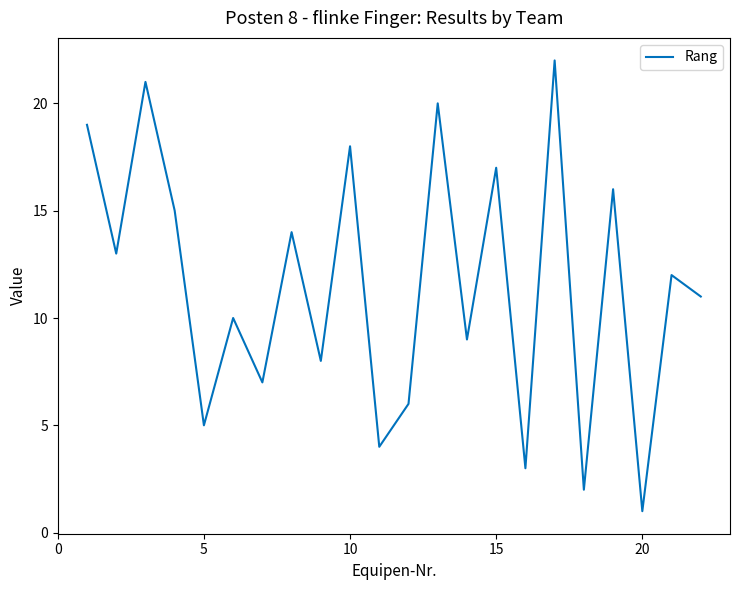

What is the maximum value shown in the chart?

22